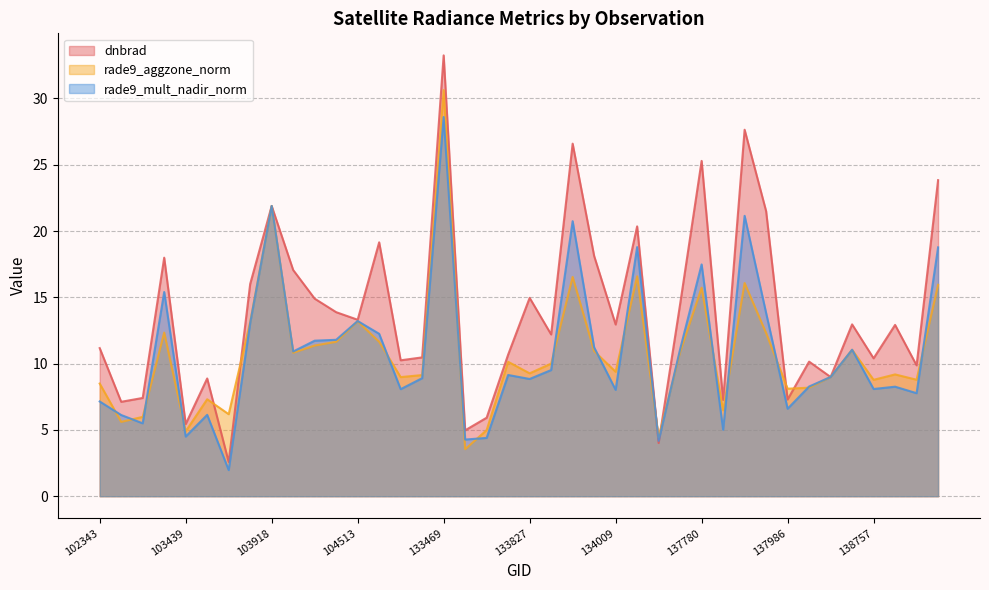

What is the total value across all series at 132924?

27.3